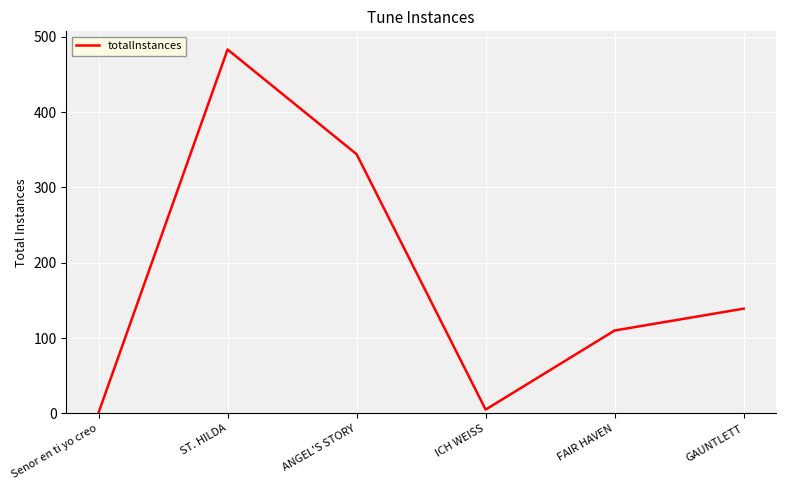

Does the chart have visible grid lines?

Yes